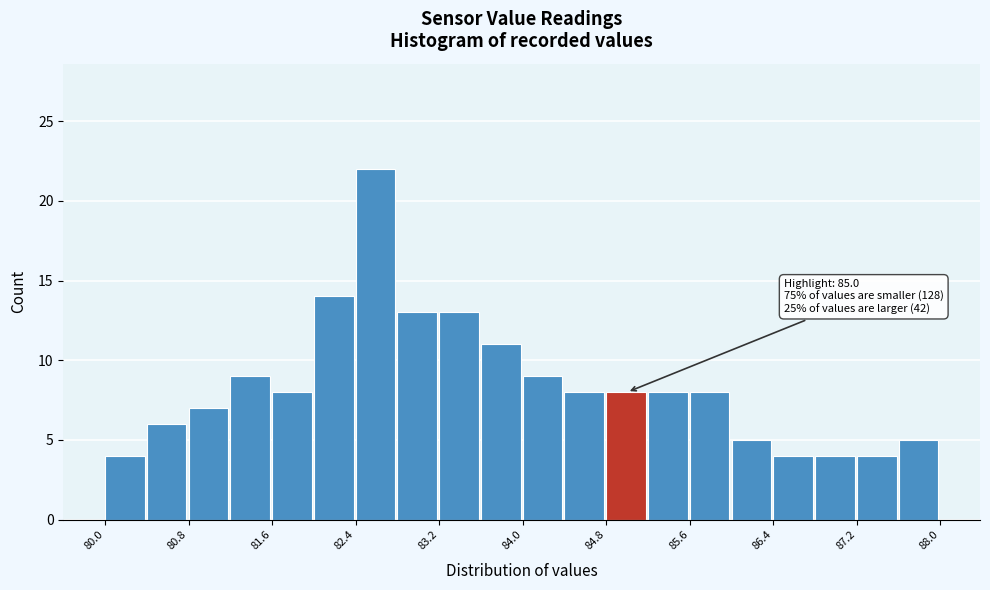

Which range on the x-axis has the tallest bar?

82.4 to 82.8